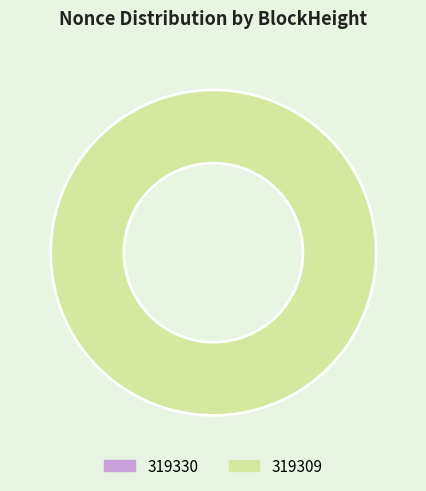

Rank the categories by value from lowest to highest.

319330, 319309